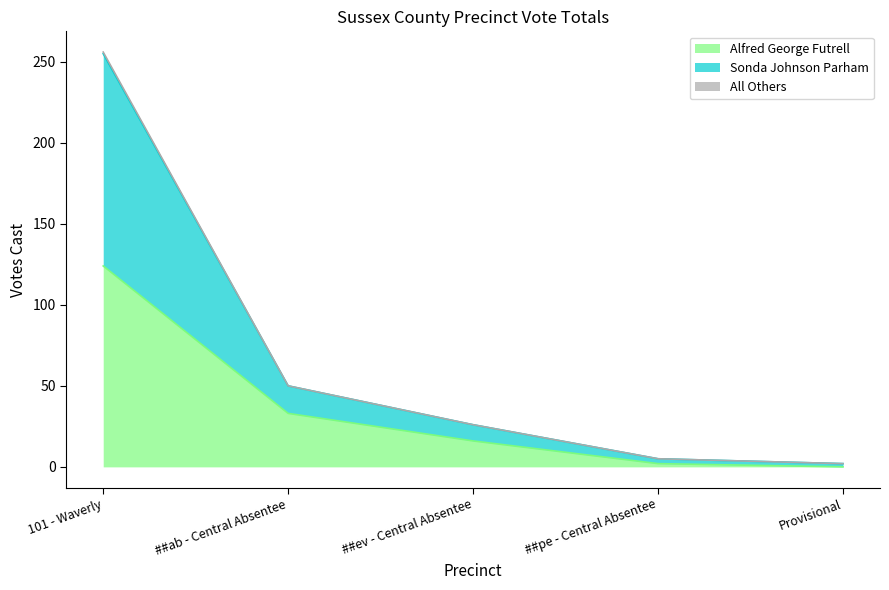

The Sonda Johnson Parham series shows 2 at Provisional. True or false?

True